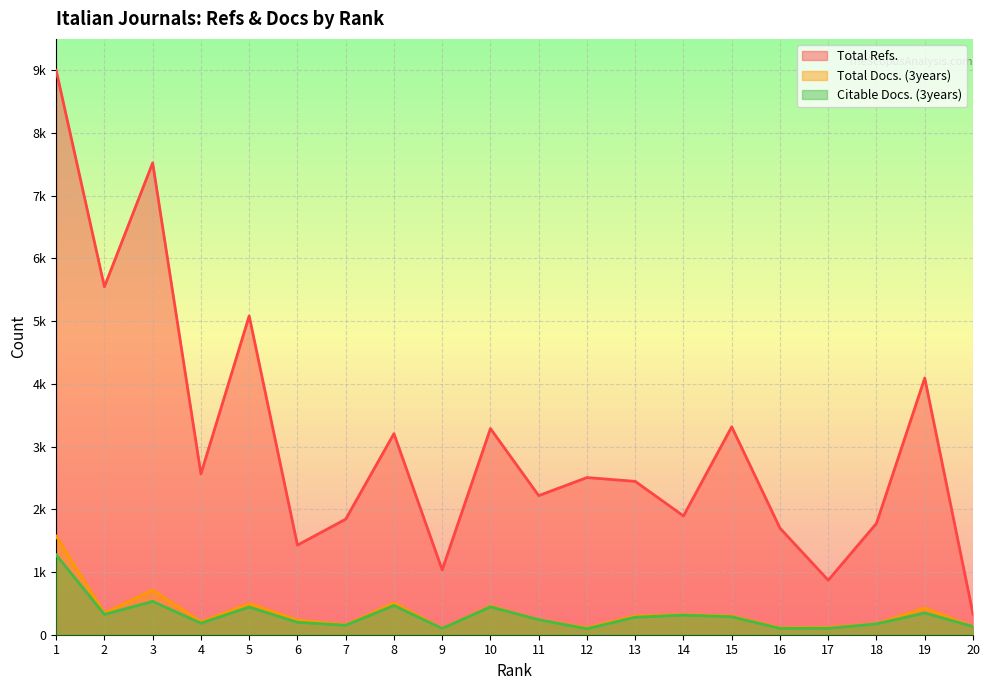

What is the difference between the Total Refs. values at 13 and 15?

870